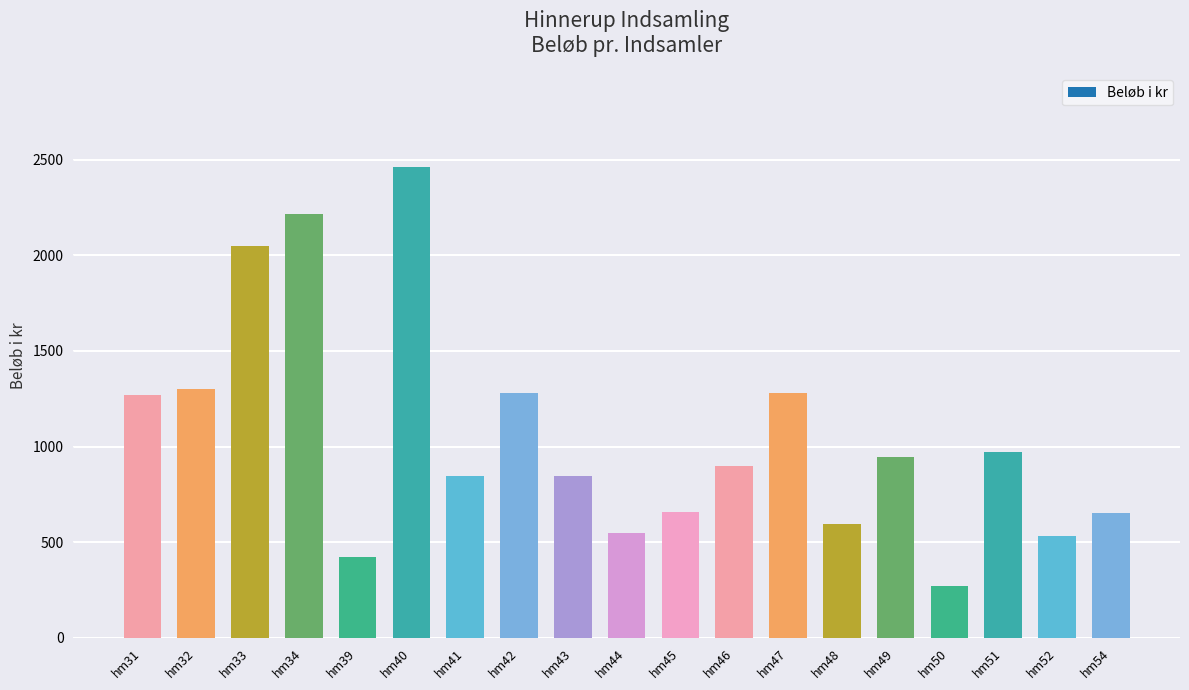

Are the bars horizontal?

No